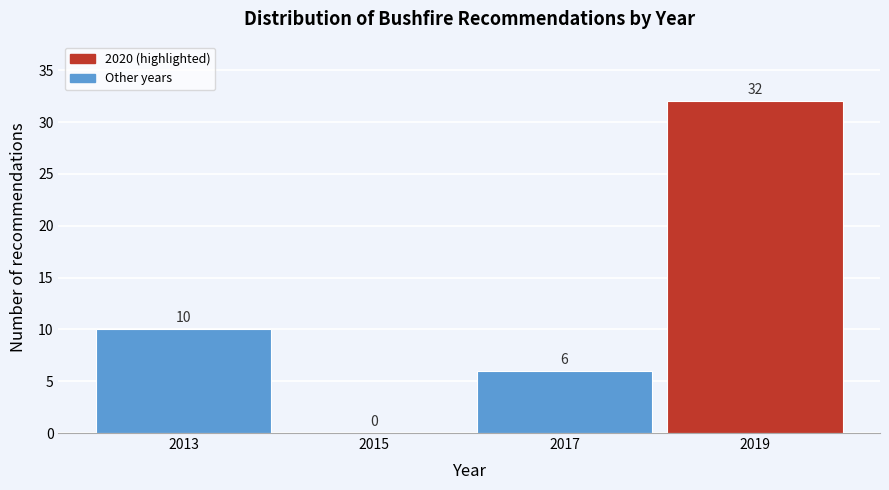

Reading left to right, what are all the values shown in this chart?

2013=10	2015=0	2017=6	2019=32